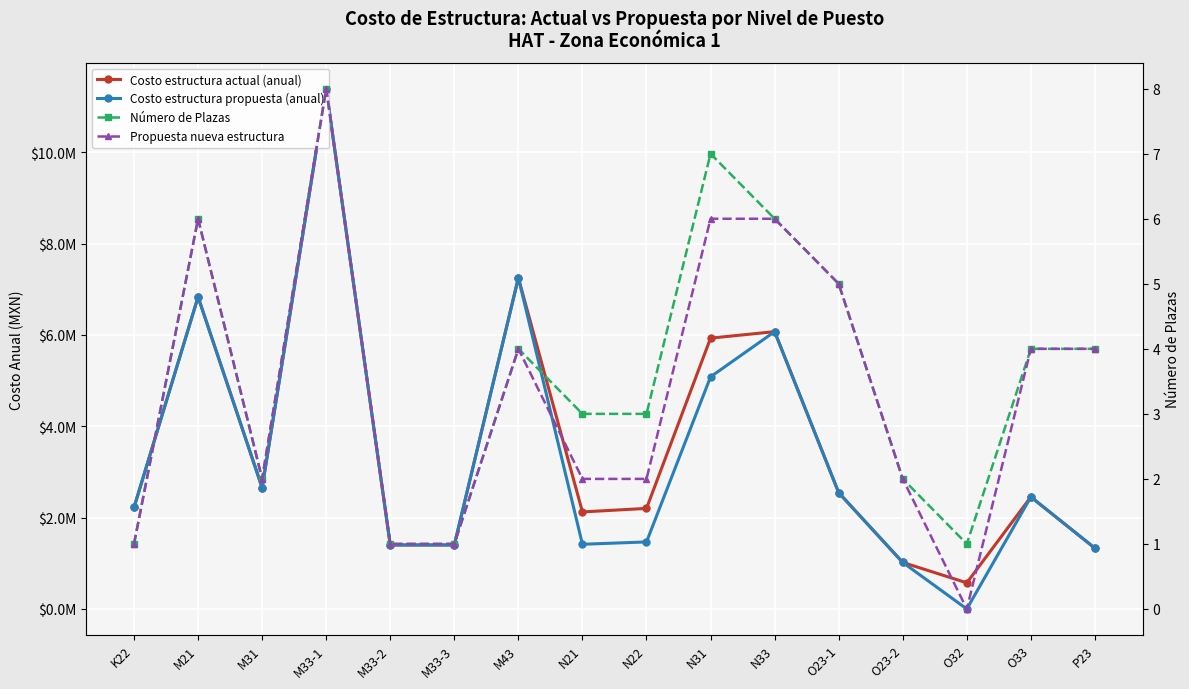

At how many categories does at least one series exceed 7061590?

2